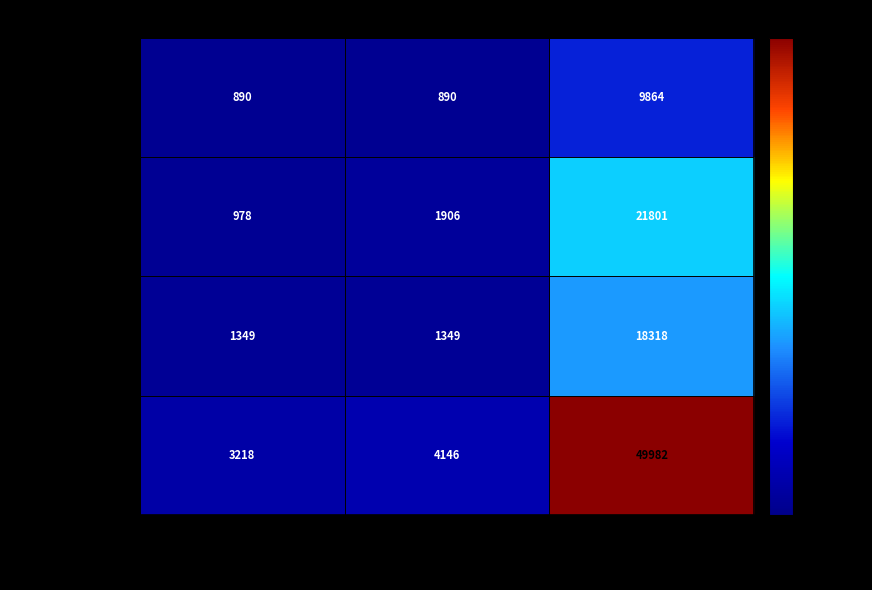

What is the sum of all Итого 2026 values?

57346